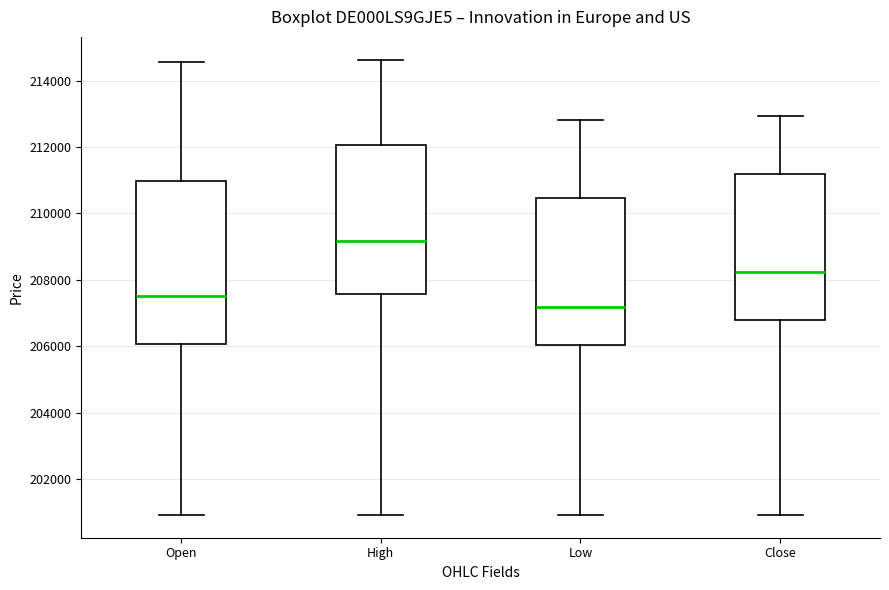

Which box's median line is the lowest?

Low